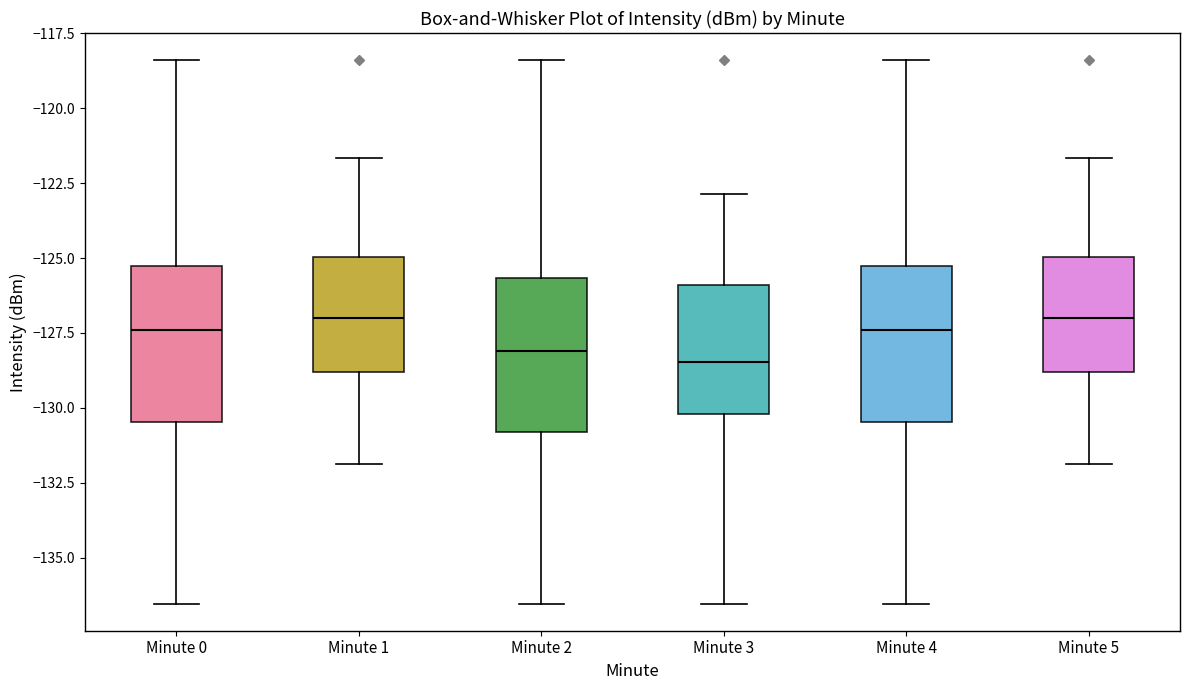

Where is the upper edge of the box for Minute 3 on the y-axis? The values are not printed on the chart, so give them approximately, as read against the axis.

-126.0